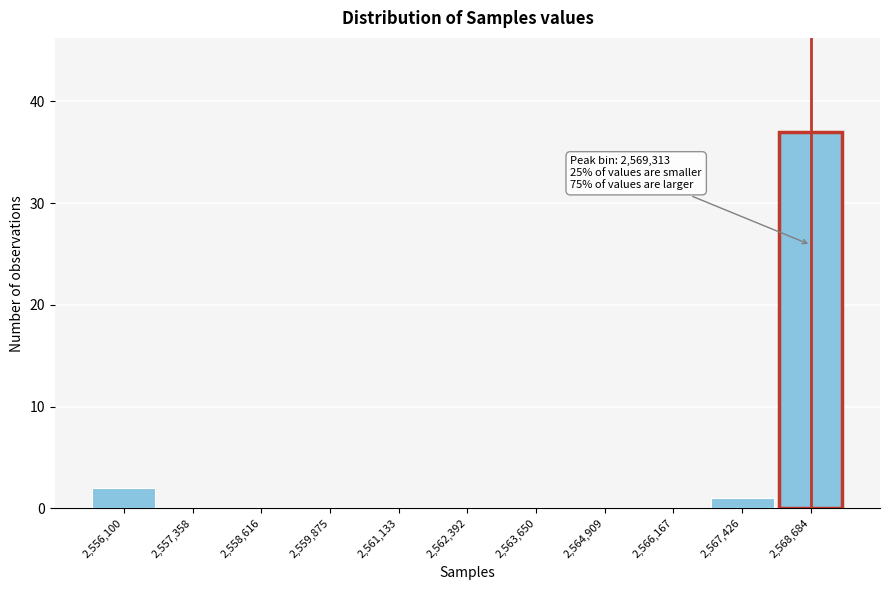

Reading left to right, transcribe all the data shown in this chart.

2,556,100=2	2,557,358=0	2,558,616=0	2,559,875=0	2,561,133=0	2,562,392=0	2,563,650=0	2,564,909=0	2,566,167=0	2,567,426=1	2,568,684=37